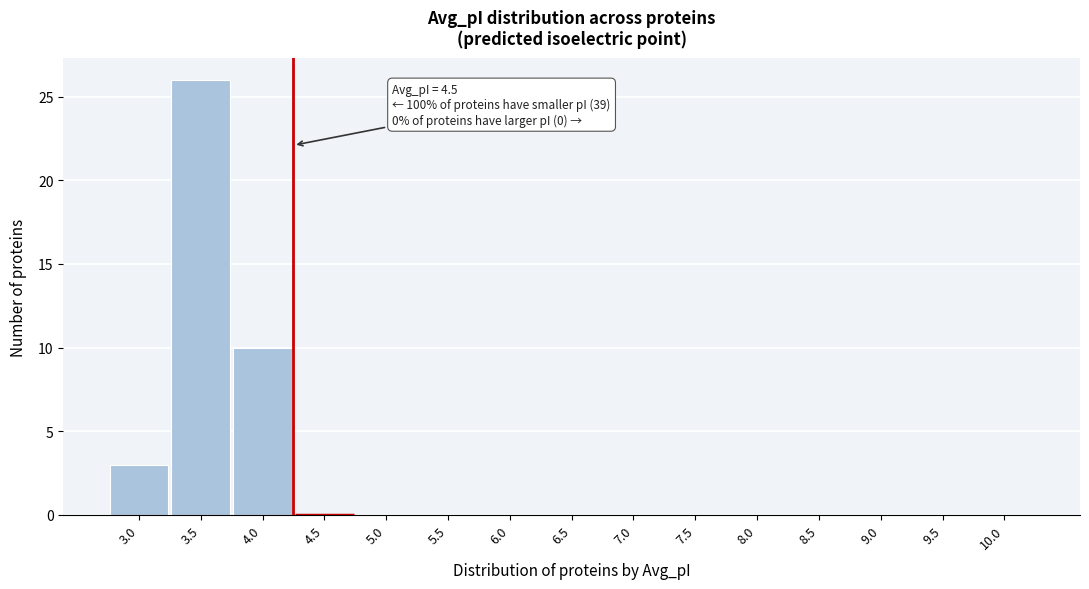

Reading left to right, transcribe all the data shown in this chart.

3.0=3	3.5=26	4.0=10	4.5=0	5.0=0	5.5=0	6.0=0	6.5=0	7.0=0	7.5=0	8.0=0	8.5=0	9.0=0	9.5=0	10.0=0